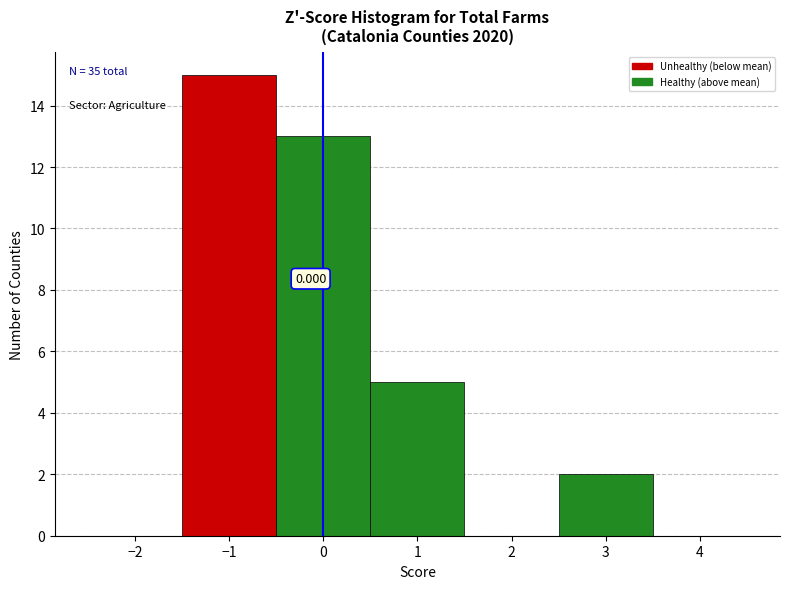

Over which range of the x-axis is the bar tallest?

-1.5 to -0.5